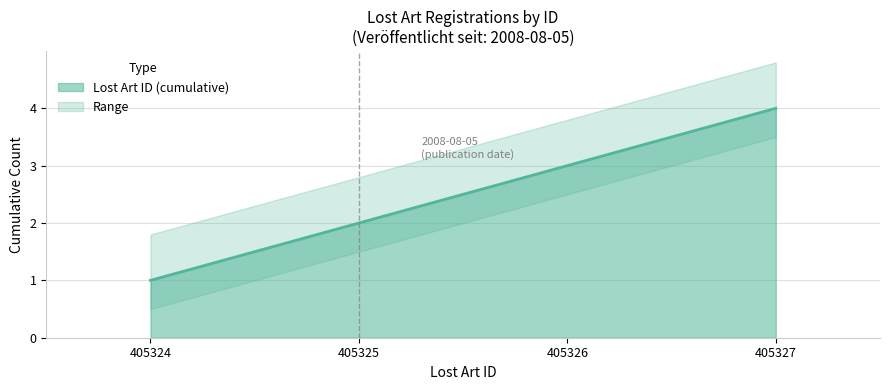

Does the chart have visible grid lines?

Yes